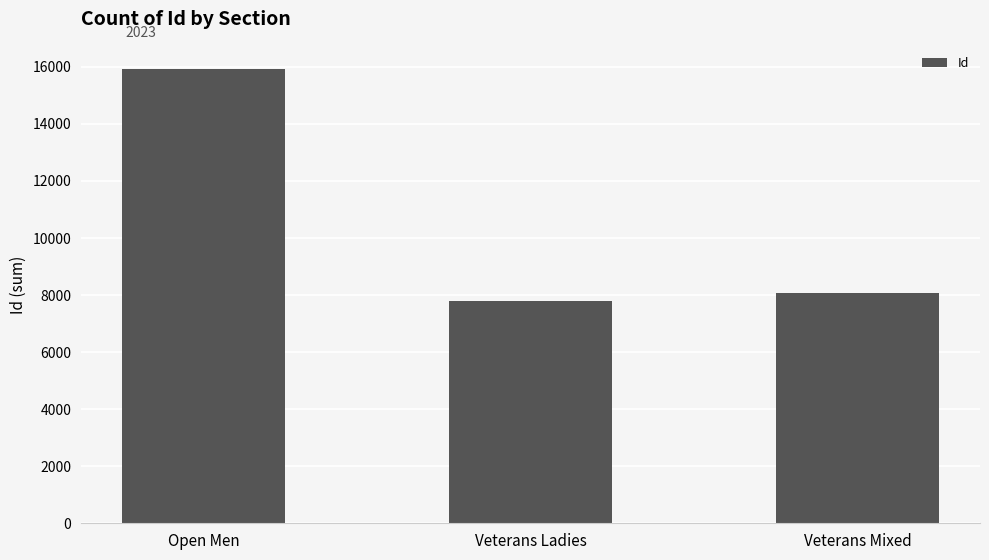

Which category has the lowest value across all series?

Veterans Ladies